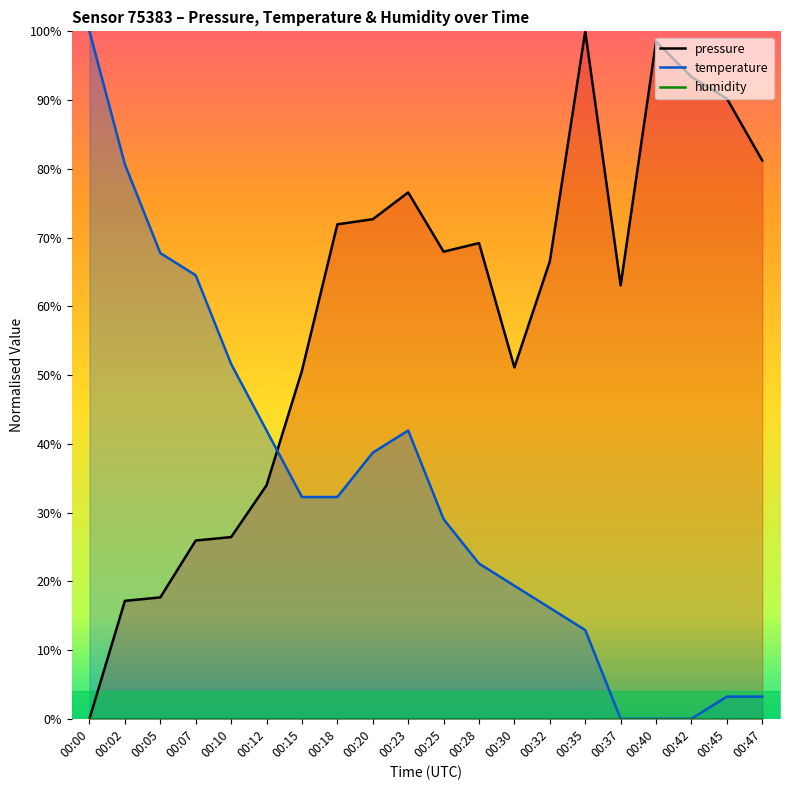

Which series has the largest total across all categories?

pressure